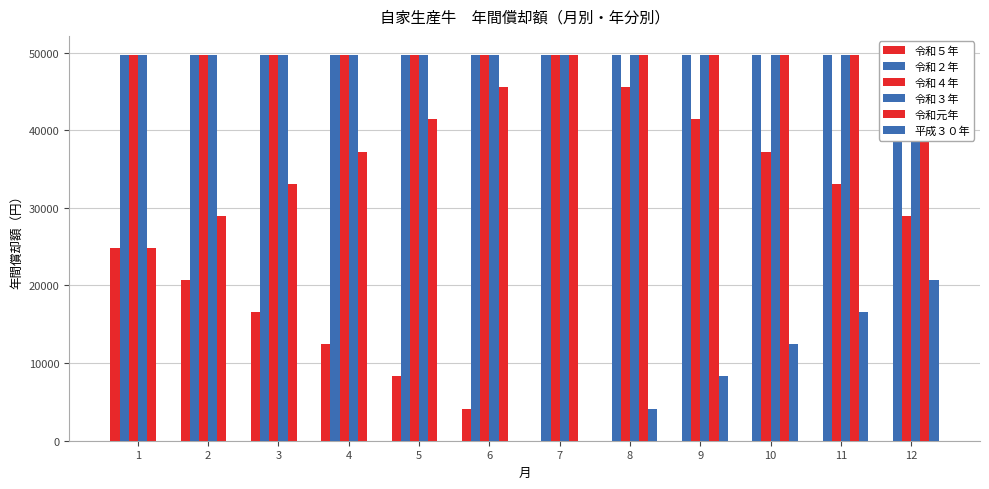

At which category is the sum across all series the highest?

1